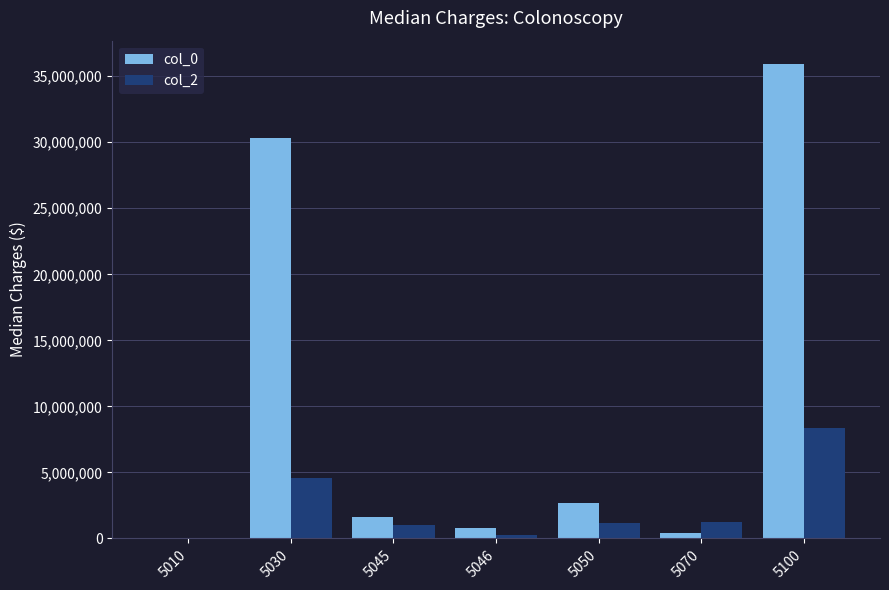

At which category is the sum across all series the highest?

5100